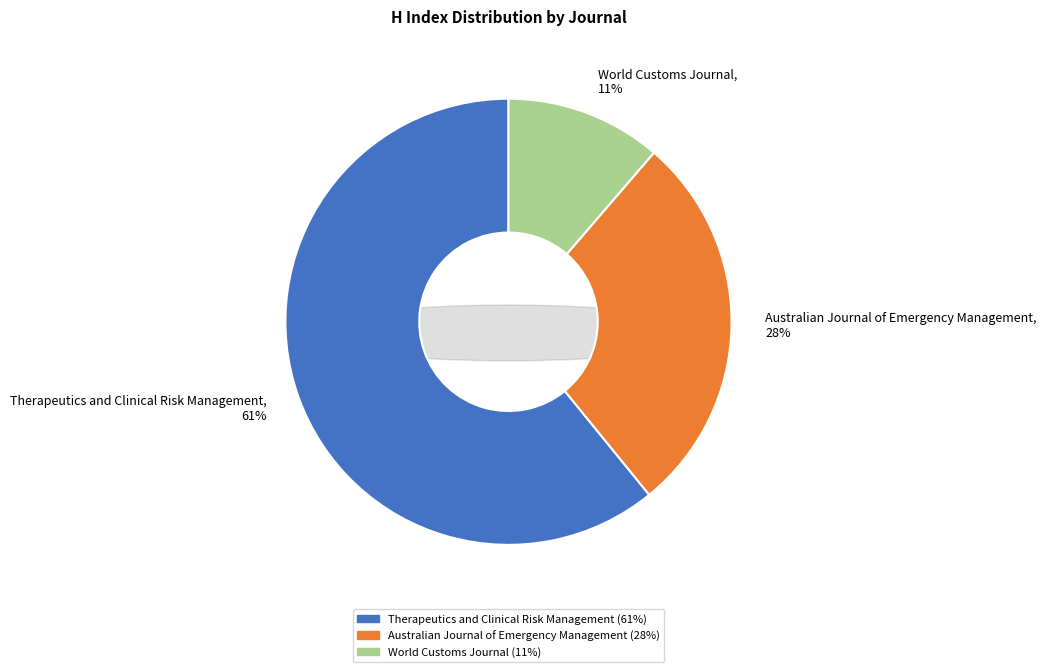

To the nearest percent, what is the difference between the Australian Journal of Emergency Management and Therapeutics and Clinical Risk Management slice percentages?

33%